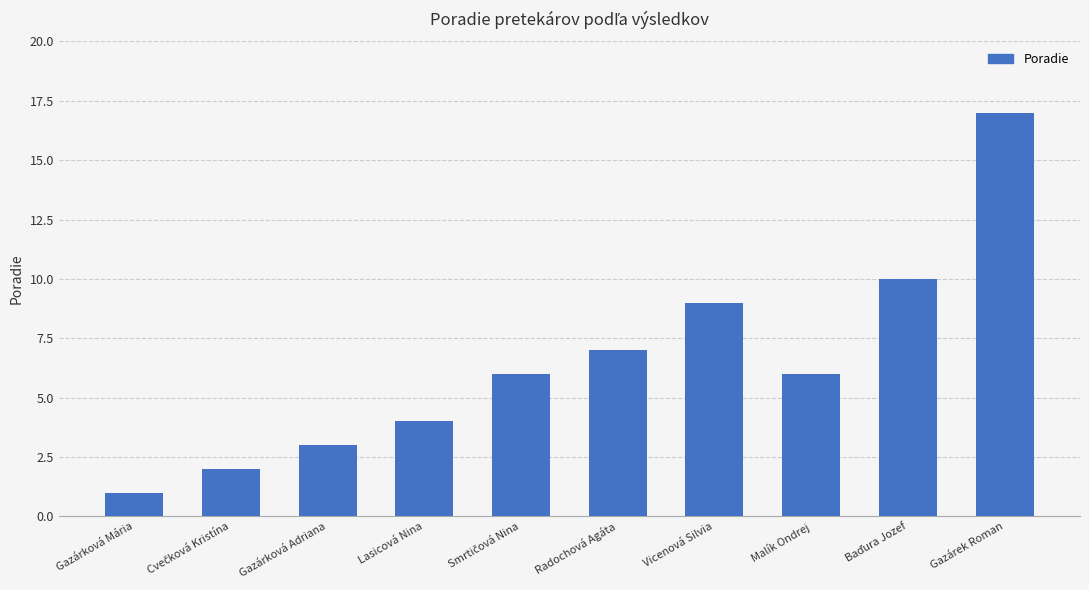

Does the chart contain any negative values?

No